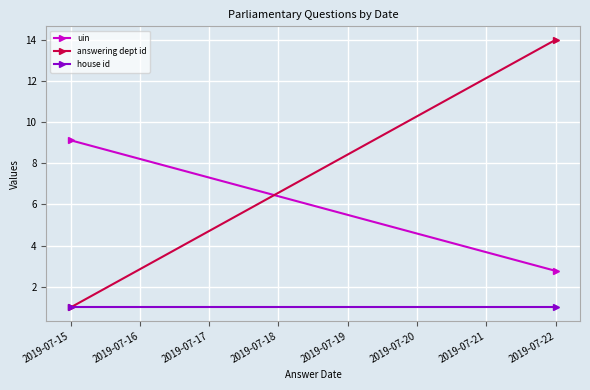

What is the total value across all series at 2019-07-15?

11.1